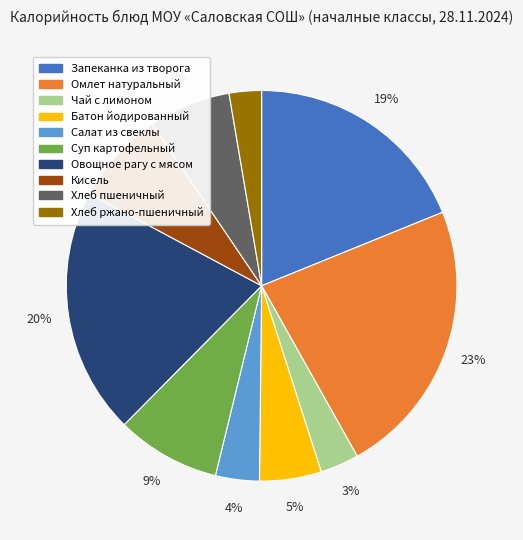

Does any single category account for the majority?

No